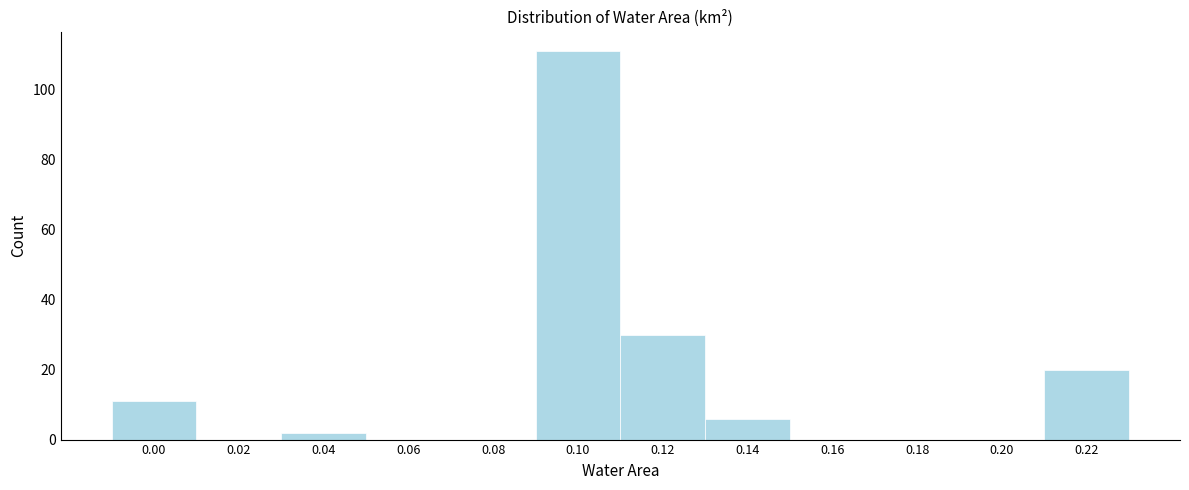

Reading left to right, extract all data points from this chart.

0.00=11	0.02=0	0.04=2	0.06=0	0.08=0	0.10=111	0.12=30	0.14=6	0.16=0	0.18=0	0.20=0	0.22=20